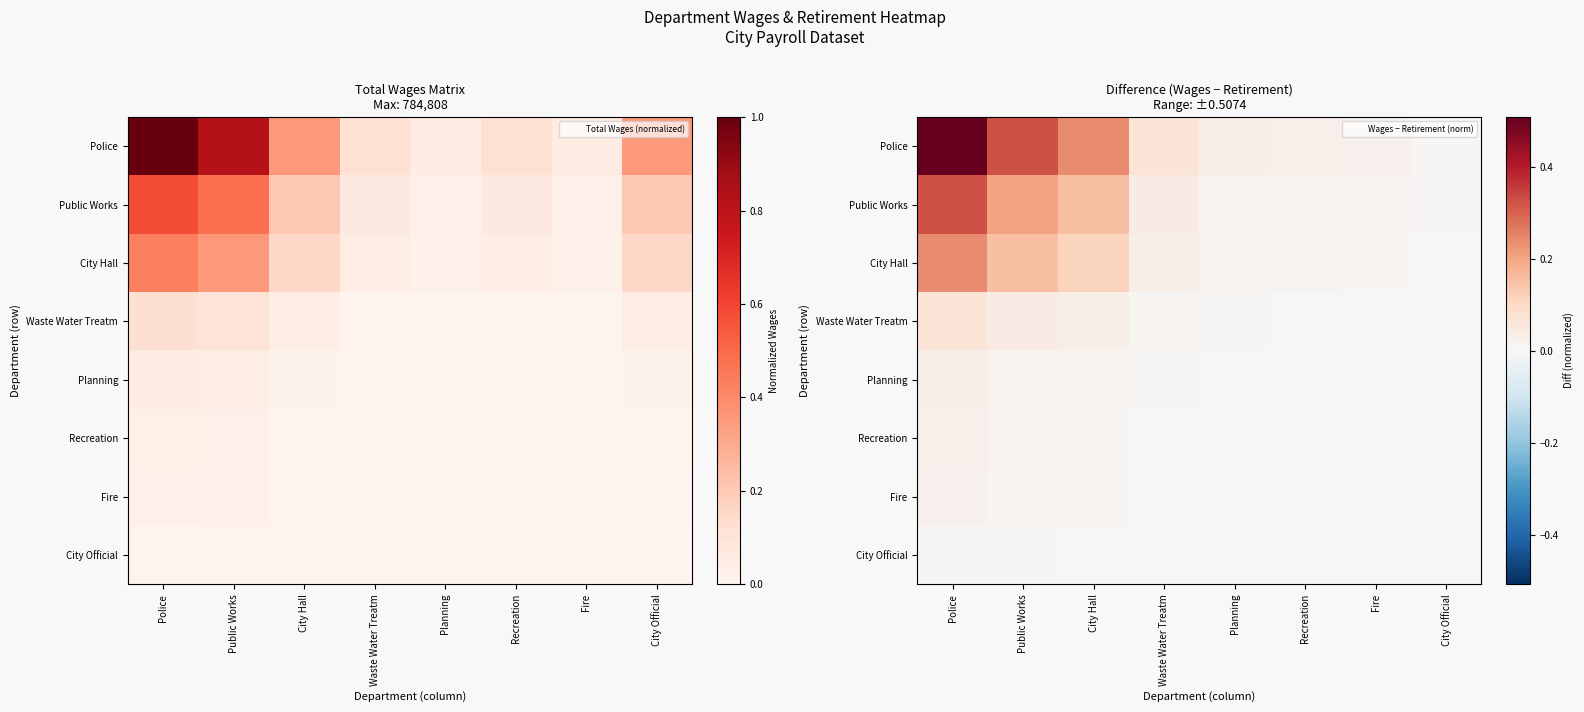

True or false: City Official has a value of 0.0 at City Hall.

False